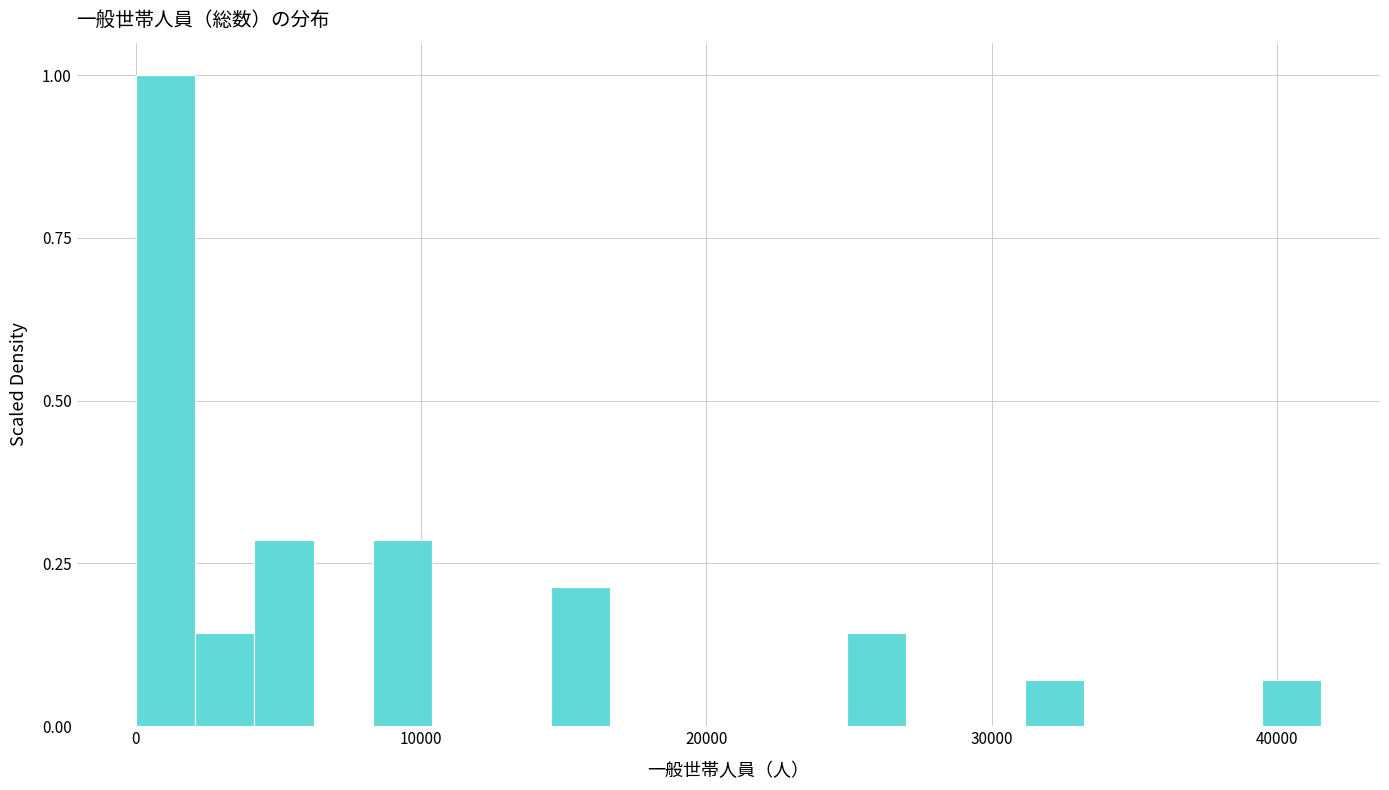

Read against the x-axis, roughly where is the centre of the tallest bar?

1000